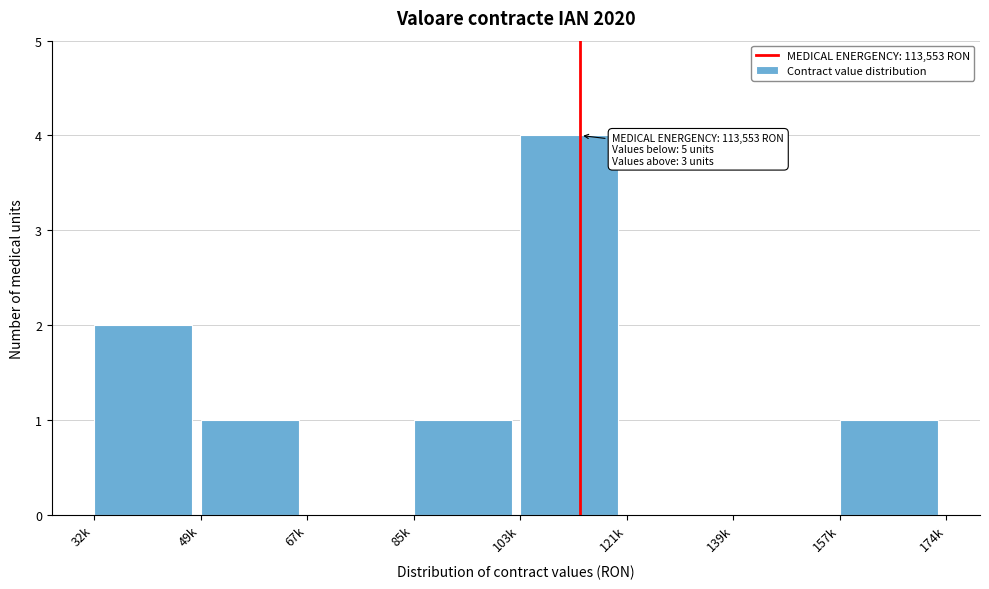

Reading right to left, what are all the values shown in this chart?

157k=1	139k=0	121k=0	103k=4	85k=1	67k=0	49k=1	32k=2